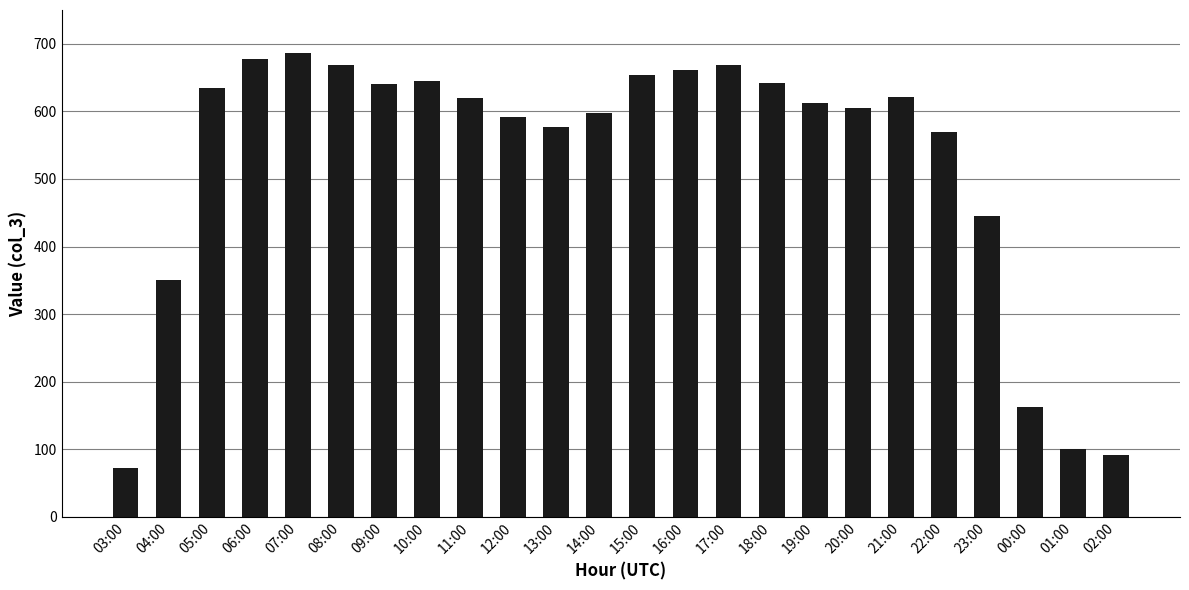

What is the maximum value shown in the chart?

686